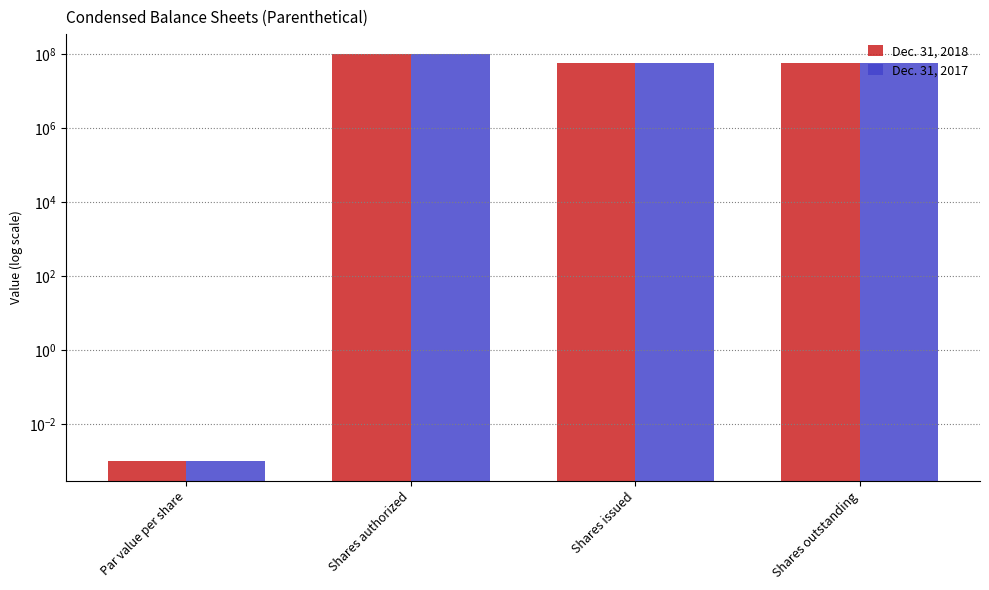

Are the bars horizontal?

No